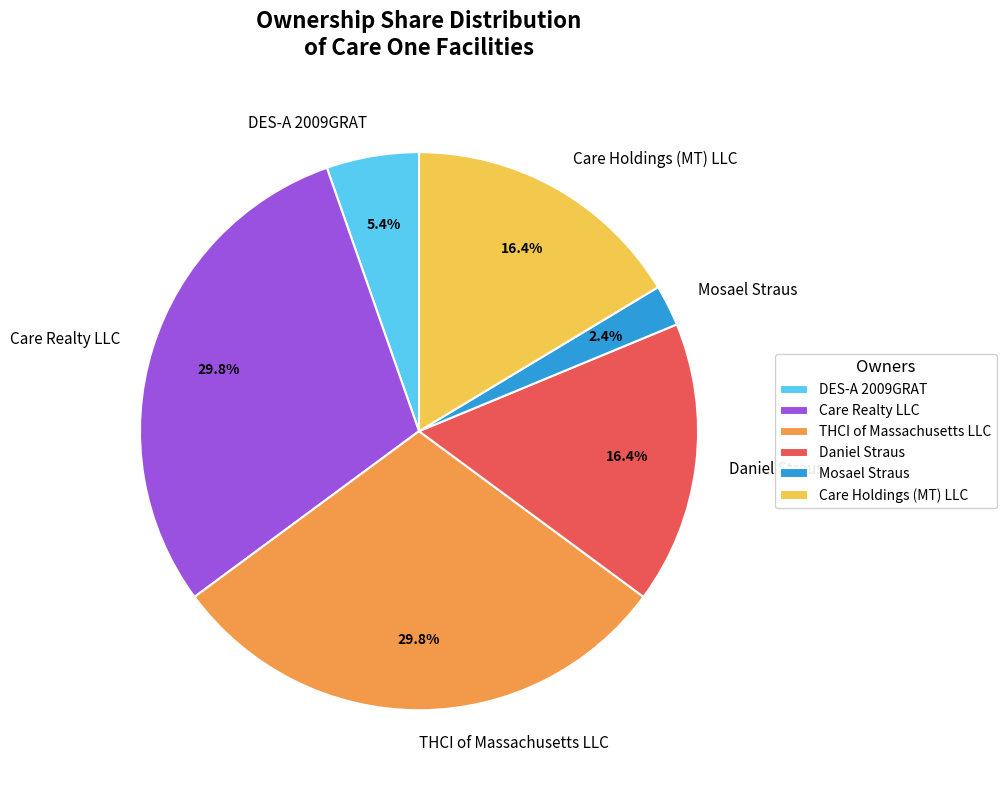

Is there a majority slice in this chart?

No